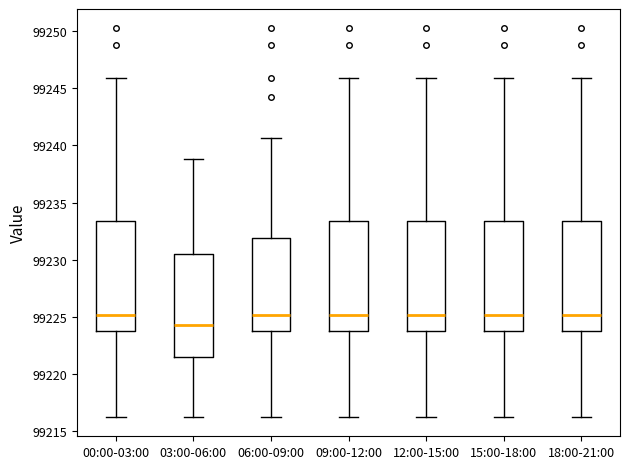

Where does the upper whisker of the box for 12:00-15:00 end on the y-axis? The values are not printed on the chart, so give them approximately, as read against the axis.

99246.0